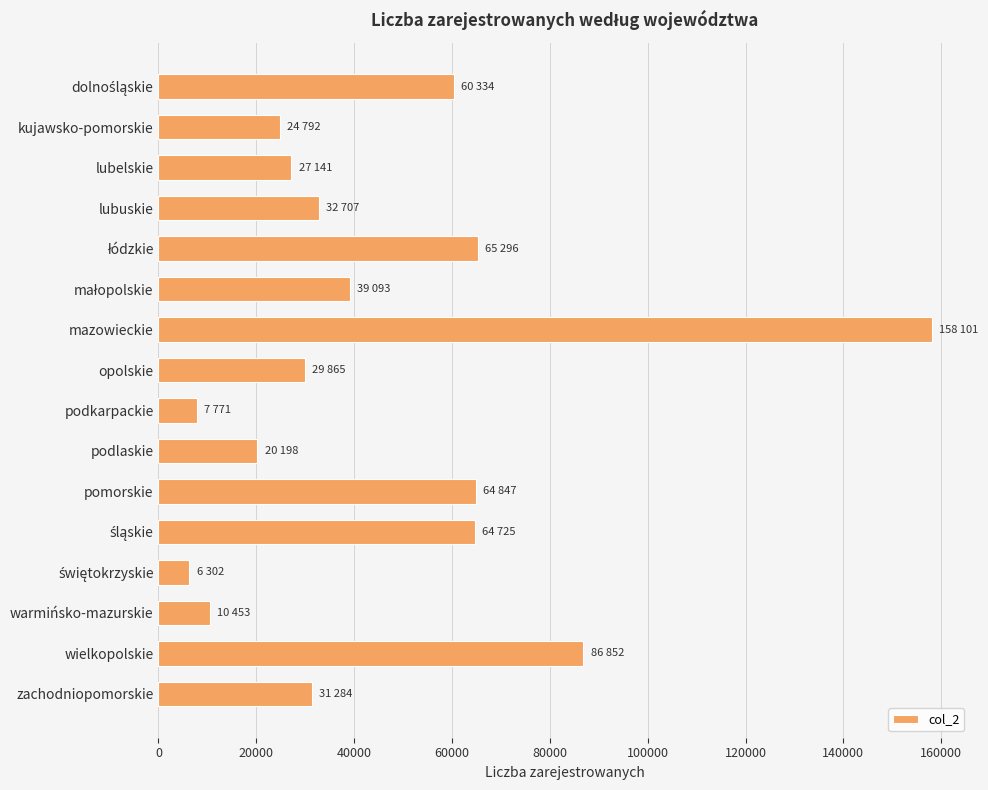

At which category does the chart reach its peak across all series?

mazowieckie